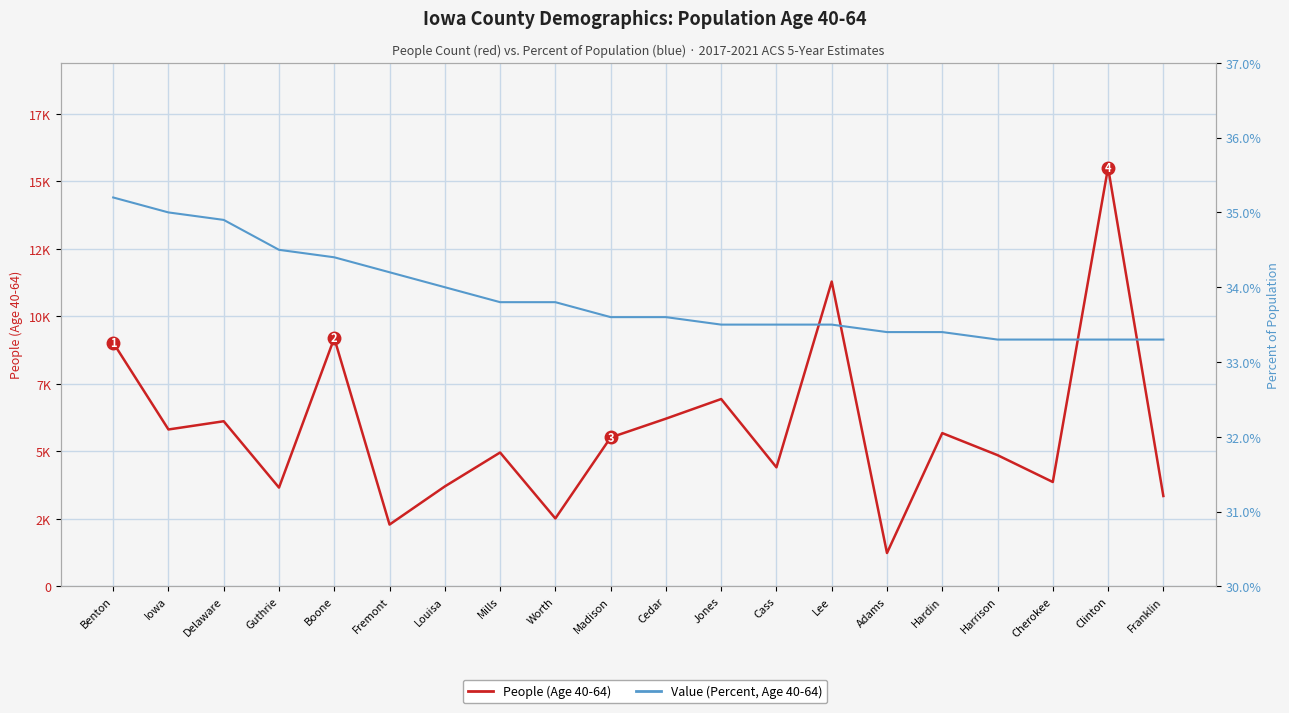

The Value (Percent, Age 40-64) series shows 51.7 at Lee. True or false?

False